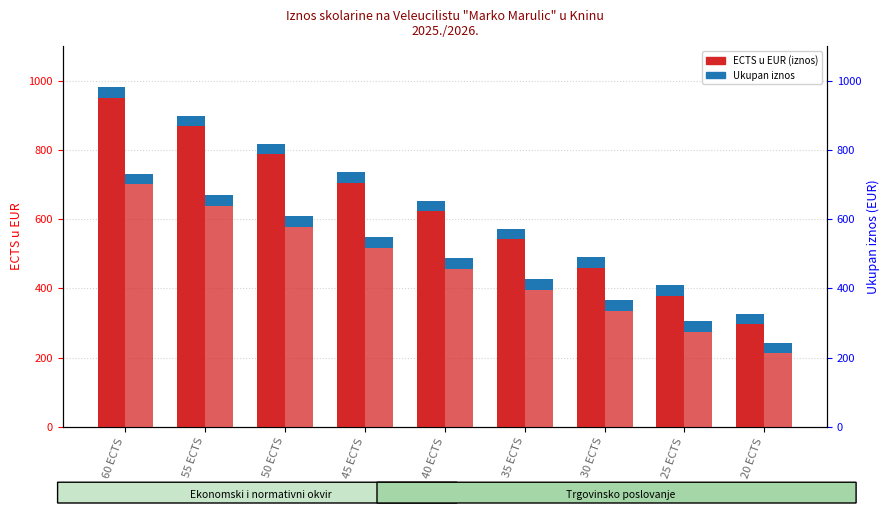

What is the difference between the maximum and second lowest values in the Ekonomski - ECTS u EUR series?

571.7